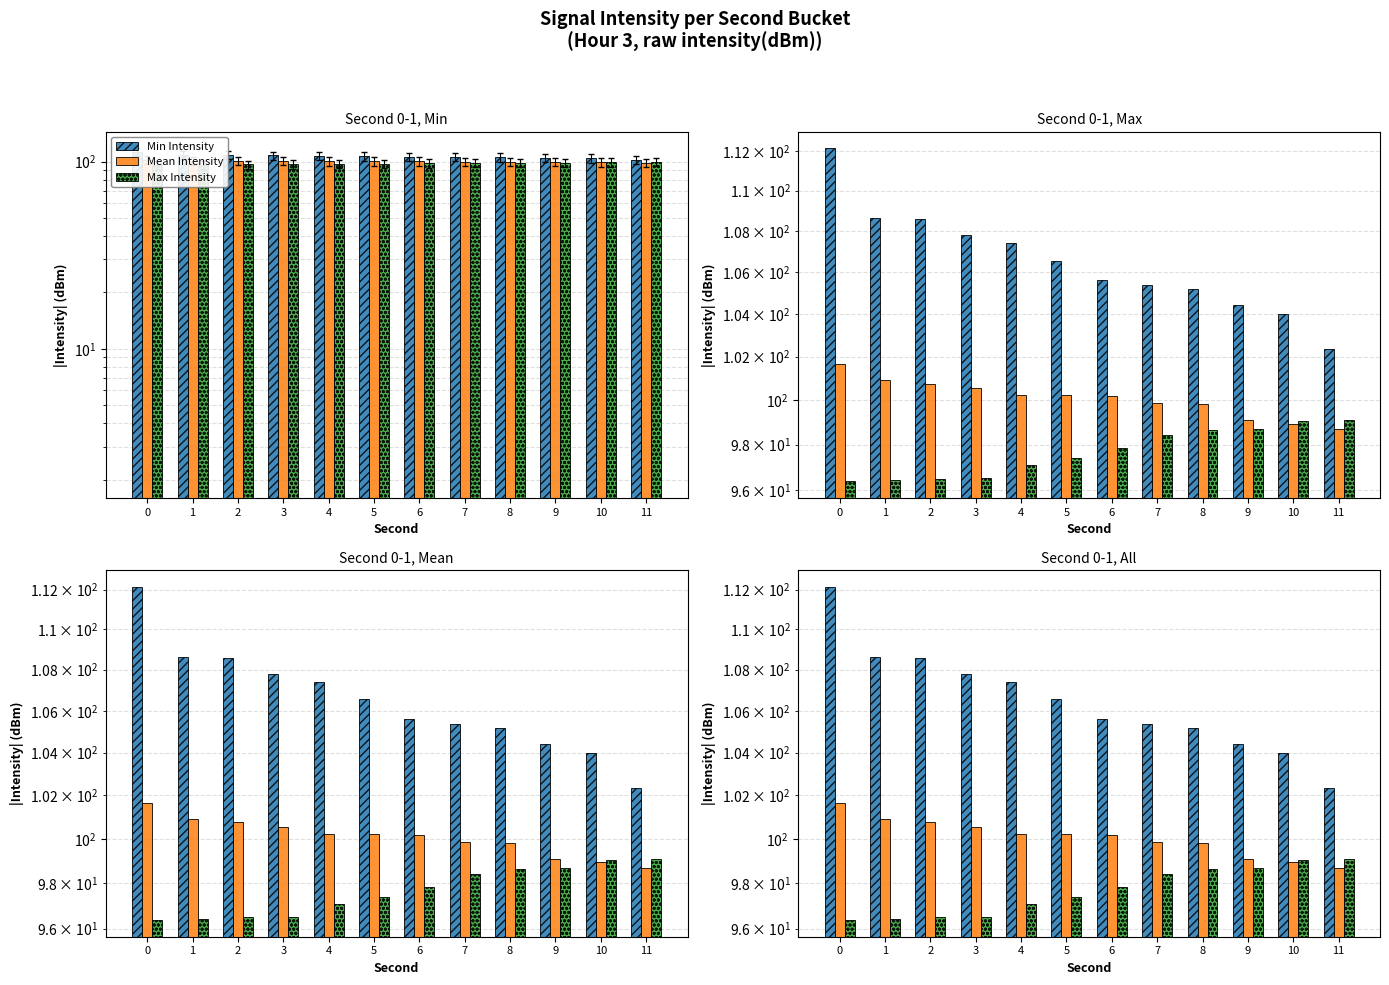

What is the total value across all series at 3?

304.9